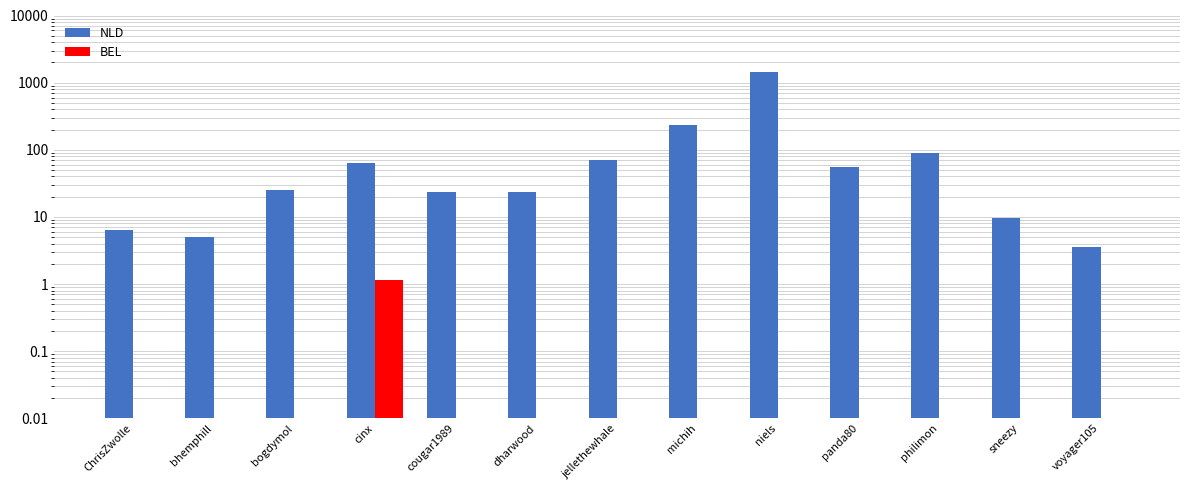

At which label does NLD reach its peak?

niels